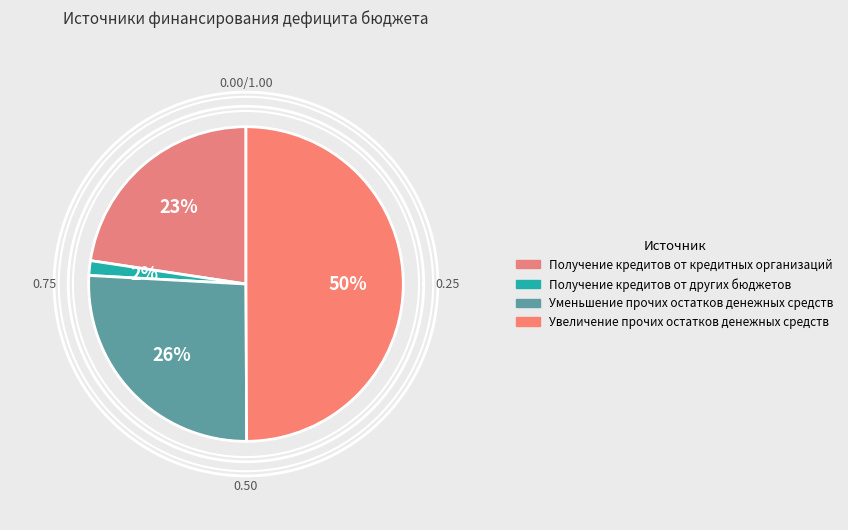

To the nearest percent, what is the difference between the Получение кредитов от других бюджетов and Уменьшение прочих остатков денежных средств slice percentages?

24%